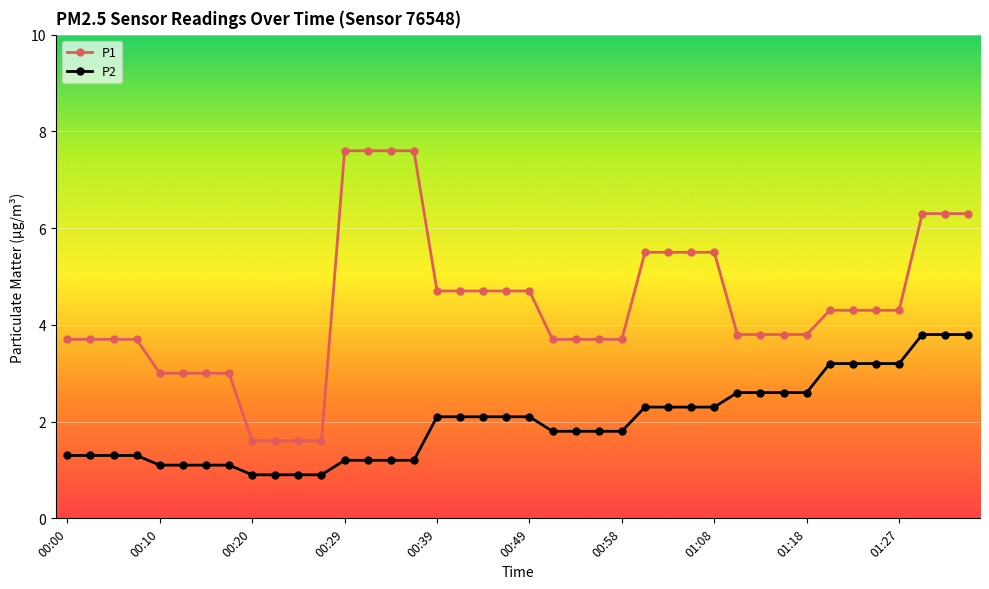

Reading right to left, transcribe all the data shown in this chart.

P1: 6.3	6.3	6.3	4.3	4.3	4.3	4.3	3.8	3.8	3.8	3.8	5.5	5.5	5.5	5.5	3.7	3.7	3.7	3.7	4.7	4.7	4.7	4.7	4.7	7.6	7.6	7.6	7.6	1.6	1.6	1.6	1.6	3.0	3.0	3.0	3.0	3.7	3.7	3.7	3.7
P2: 3.8	3.8	3.8	3.2	3.2	3.2	3.2	2.6	2.6	2.6	2.6	2.3	2.3	2.3	2.3	1.8	1.8	1.8	1.8	2.1	2.1	2.1	2.1	2.1	1.2	1.2	1.2	1.2	0.9	0.9	0.9	0.9	1.1	1.1	1.1	1.1	1.3	1.3	1.3	1.3